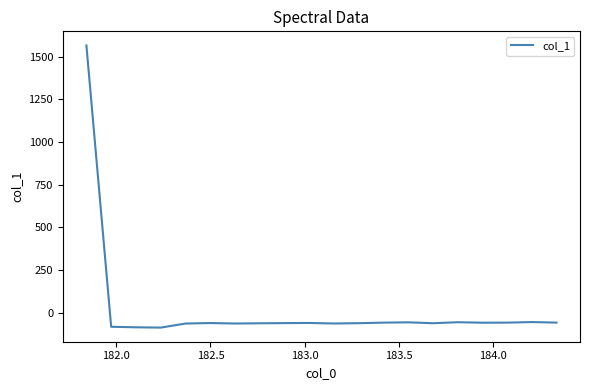

What is the smallest value displayed?

-86.8